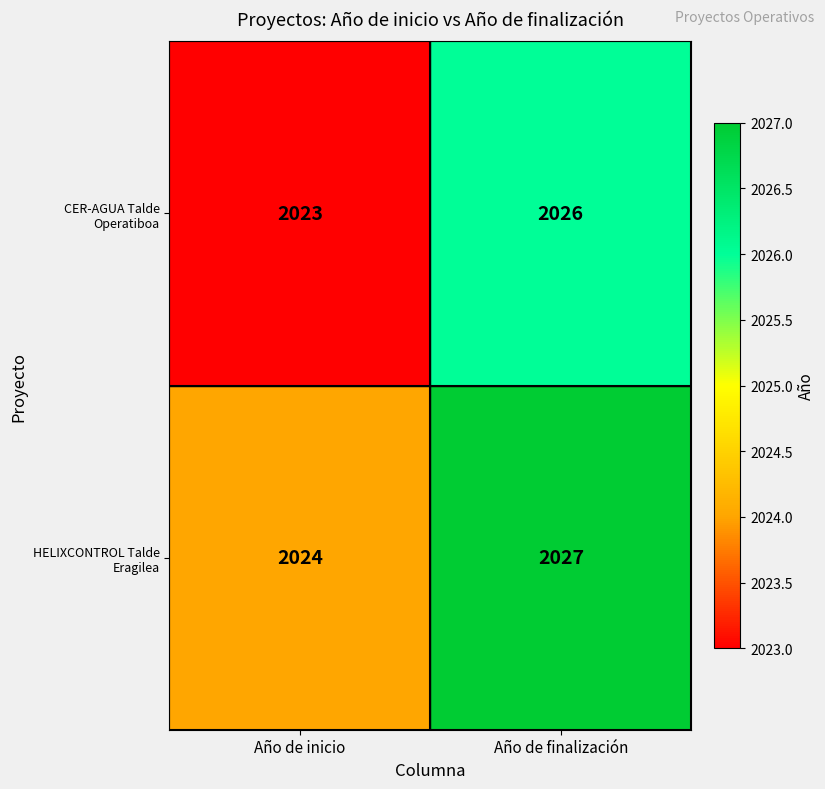

What is the minimum value shown in the chart?

2023